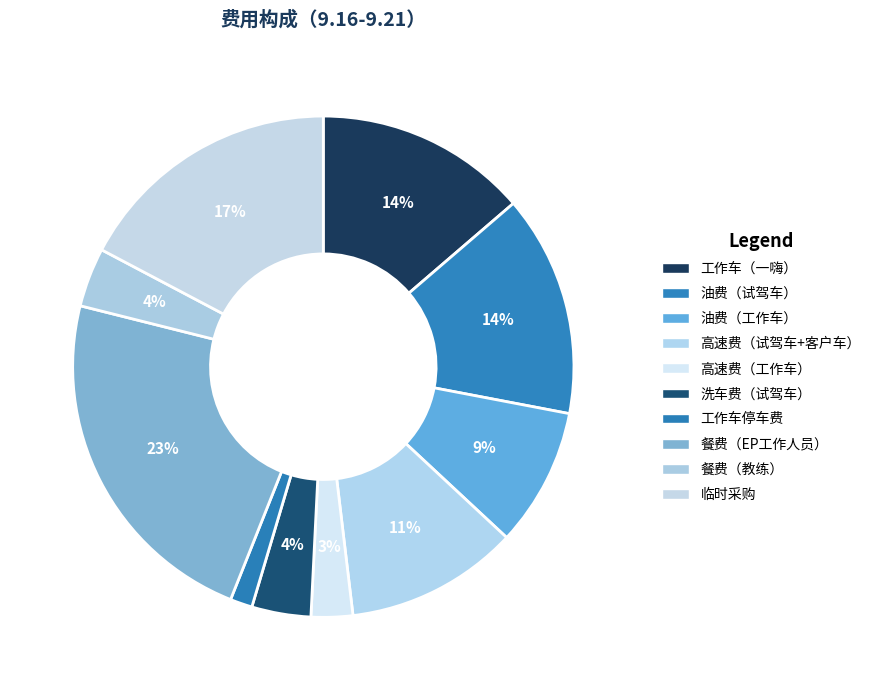

True or false: 餐费（教练） accounts for 16% of the total.

False